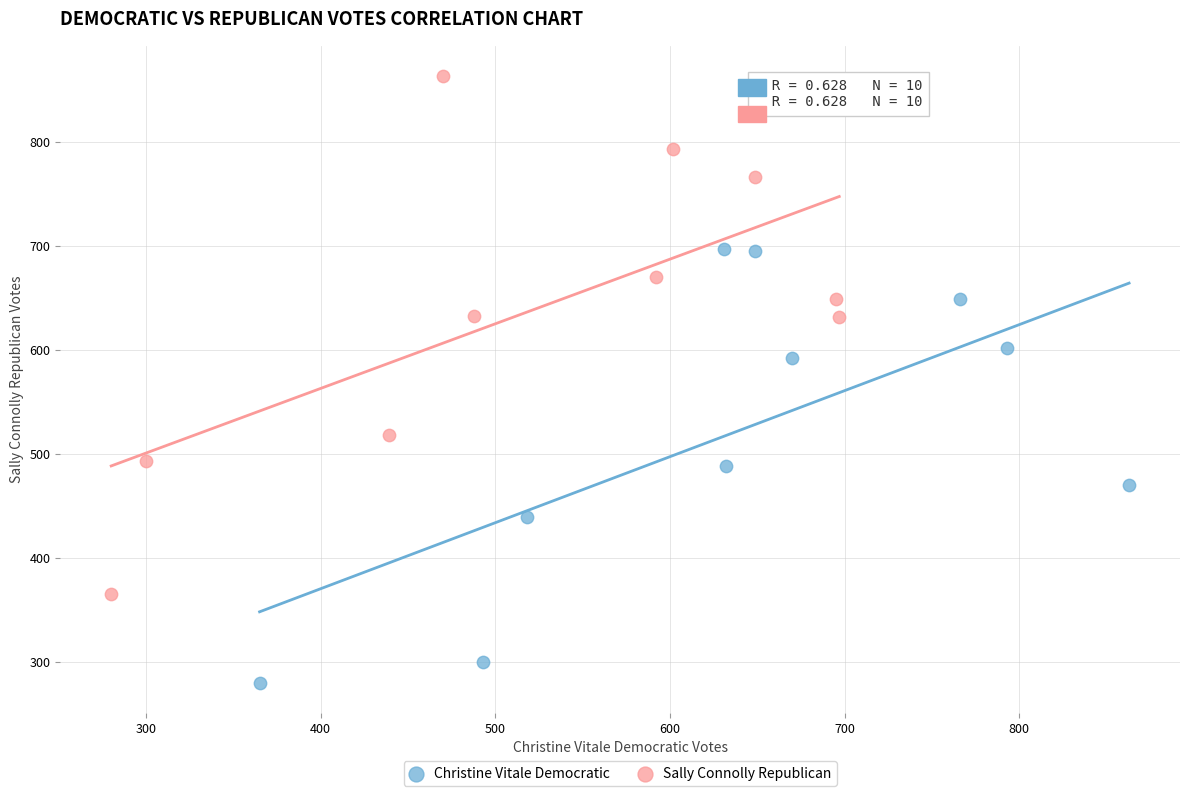

What are all the series names shown in the legend?

Christine Vitale Democratic, Sally Connolly Republican